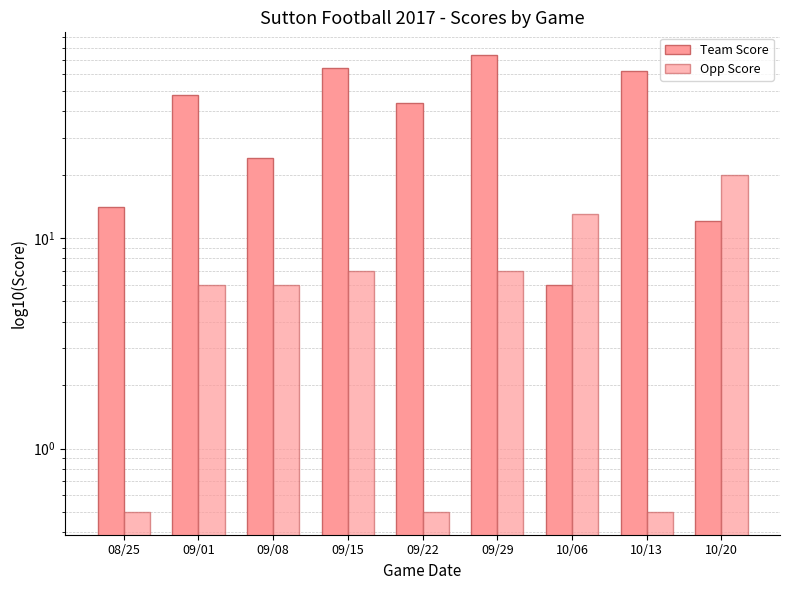

List the series in order of their overall mean, lowest first.

Opp Score, Team Score